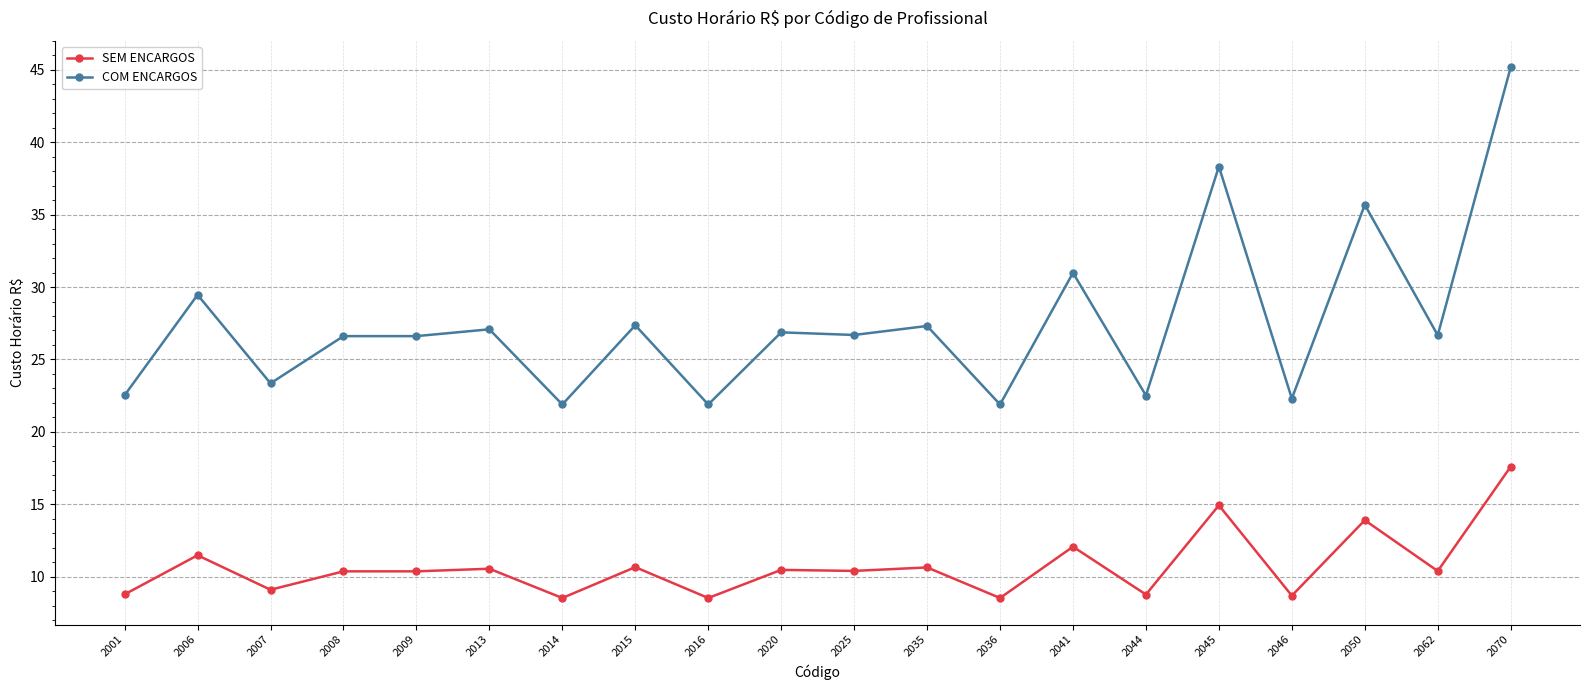

How many lines are shown in the chart?

2